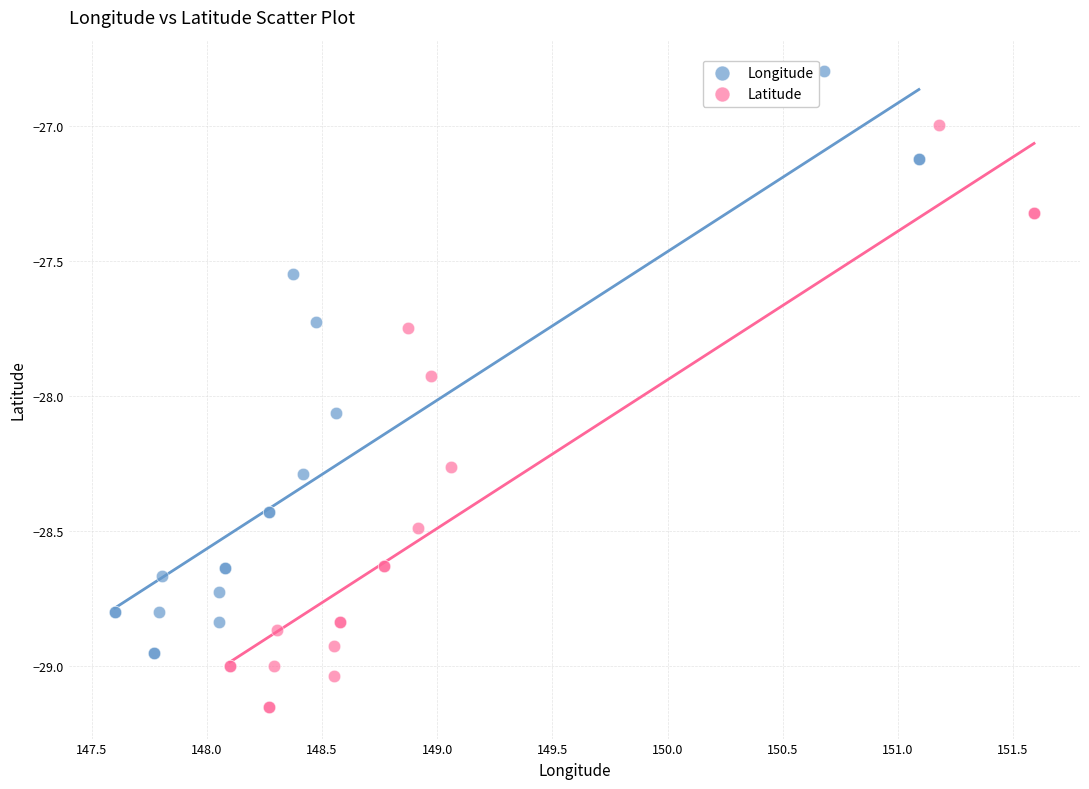

Which series contains the lowest Y value?

Latitude